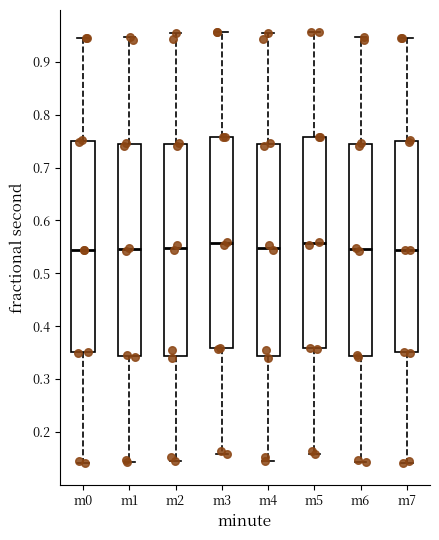

Reading left to right, transcribe this box plot: for each box, give where its median line is, the range the box spans, and where its two whiskers end, as read against the y-axis. The values are not printed on the chart, so give them approximately, as read against the axis.

m0: median 0.54, box 0.35 to 0.75, whiskers 0.14 to 0.95
m1: median 0.55, box 0.34 to 0.75, whiskers 0.14 to 0.95
m2: median 0.55, box 0.34 to 0.75, whiskers 0.15 to 0.95
m3: median 0.56, box 0.36 to 0.76, whiskers 0.16 to 0.96
m4: median 0.55, box 0.34 to 0.75, whiskers 0.15 to 0.95
m5: median 0.56, box 0.36 to 0.76, whiskers 0.16 to 0.96
m6: median 0.55, box 0.34 to 0.75, whiskers 0.14 to 0.95
m7: median 0.54, box 0.35 to 0.75, whiskers 0.14 to 0.95